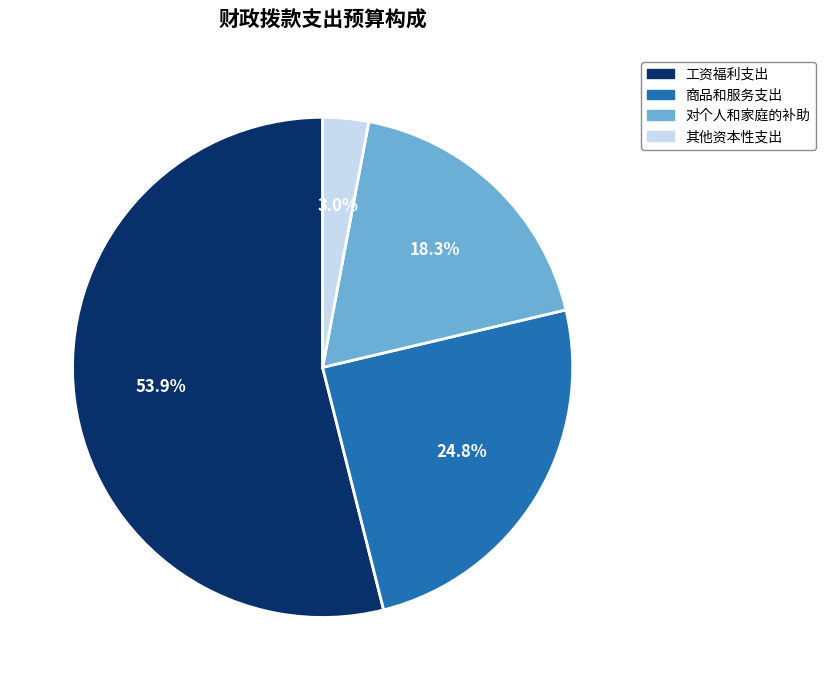

Do 商品和服务支出 and 对个人和家庭的补助 together represent more than half of the pie?

No